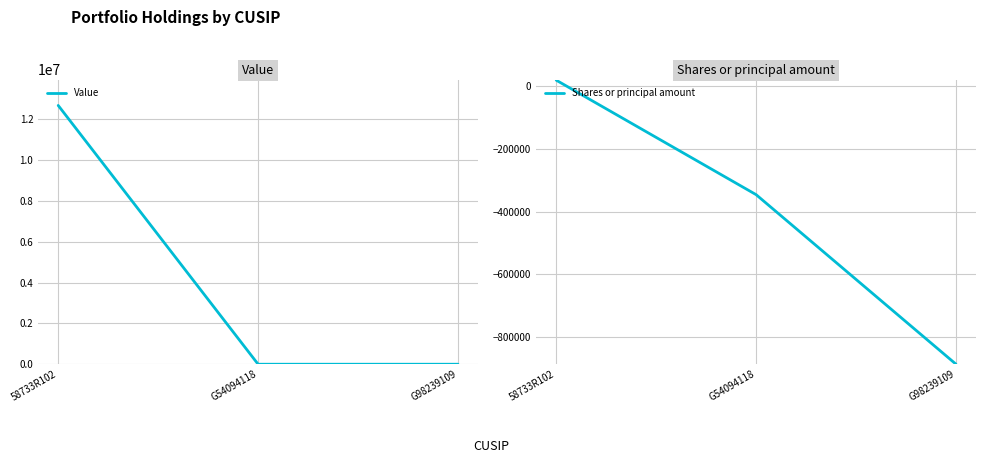

What are all the series names shown in the legend?

Value, Shares or principal amount